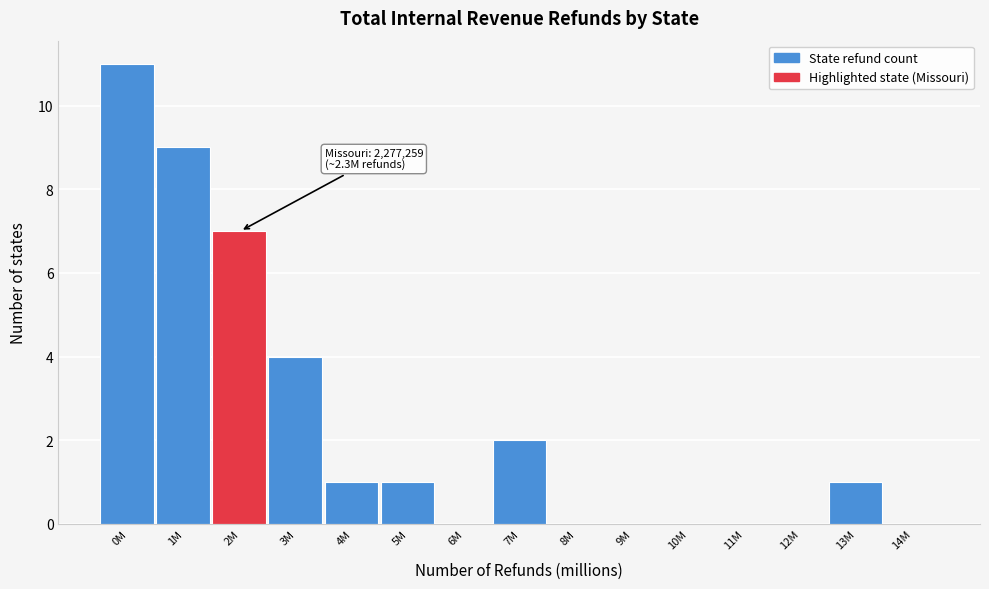

Reading left to right, transcribe all the data shown in this chart.

0M=11	1M=9	2M=7	3M=4	4M=1	5M=1	6M=0	7M=2	8M=0	9M=0	10M=0	11M=0	12M=0	13M=1	14M=0